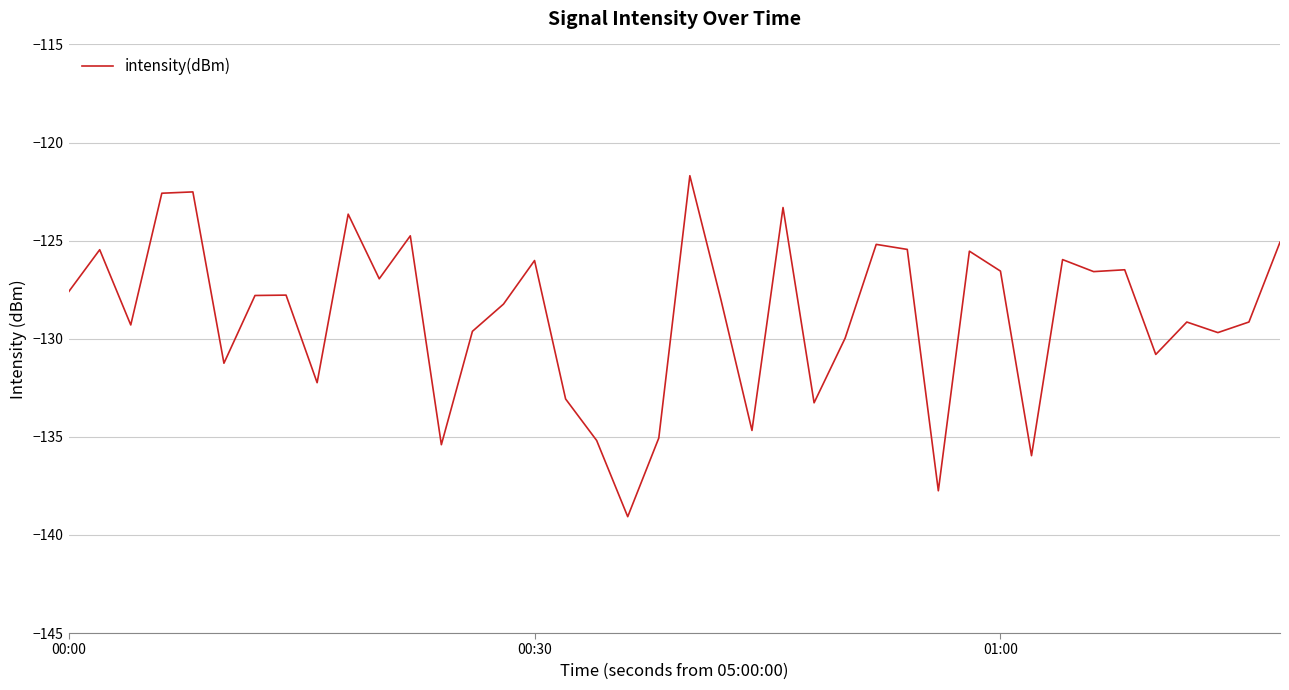

What is the greatest value displayed?

-121.7